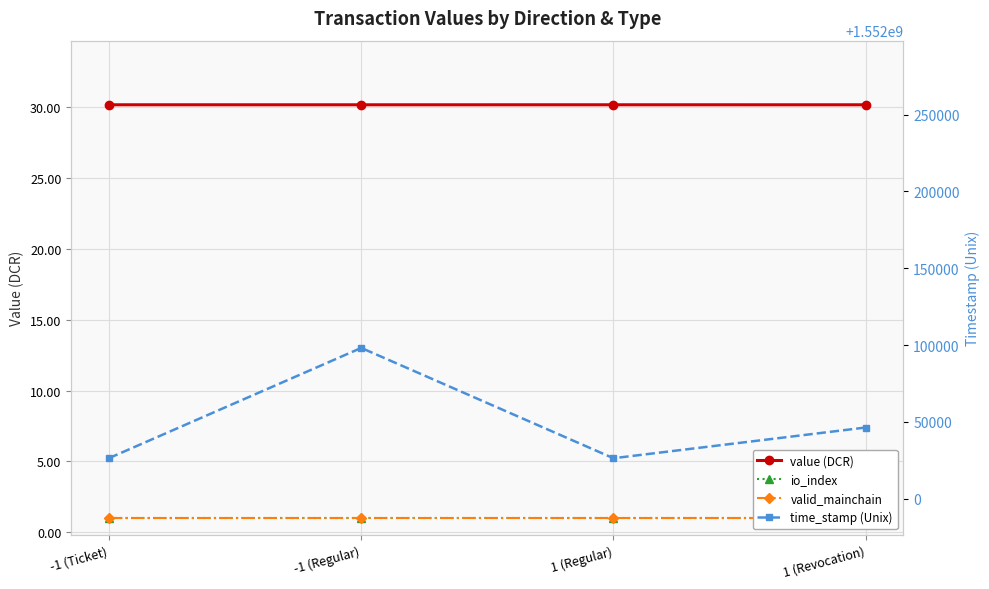

What is the sum of the value (DCR) values at 1 (Revocation) and -1 (Regular)?

60.4